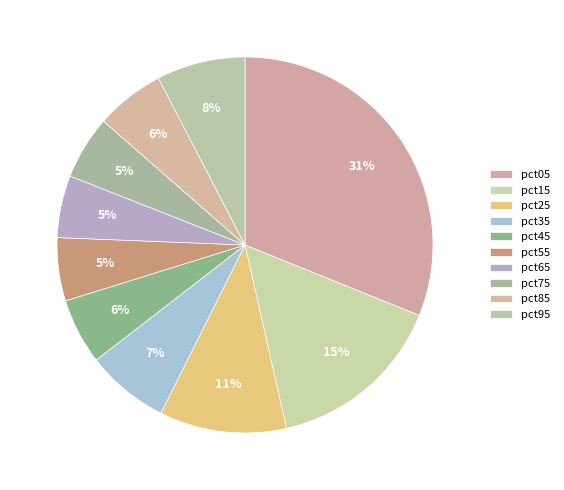

What is the smallest slice in the pie chart?

pct65